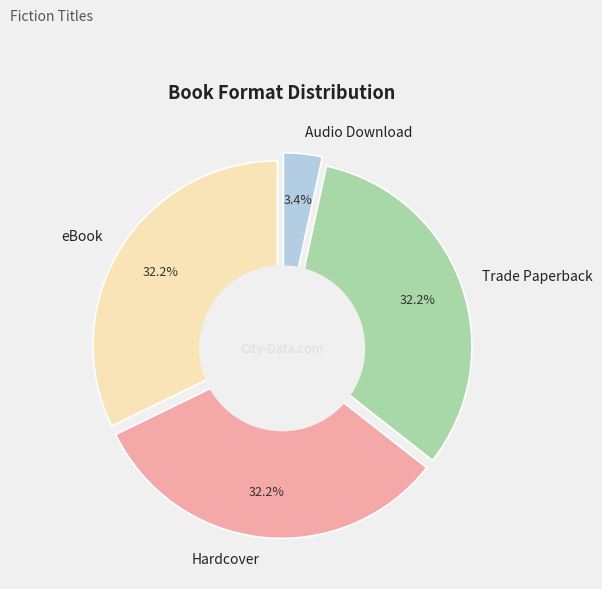

How many segments does this pie chart have?

4